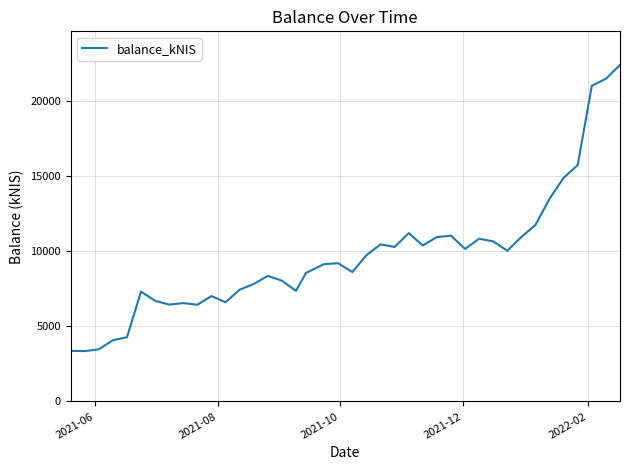

What is the difference between the maximum and minimum values?

19063.0